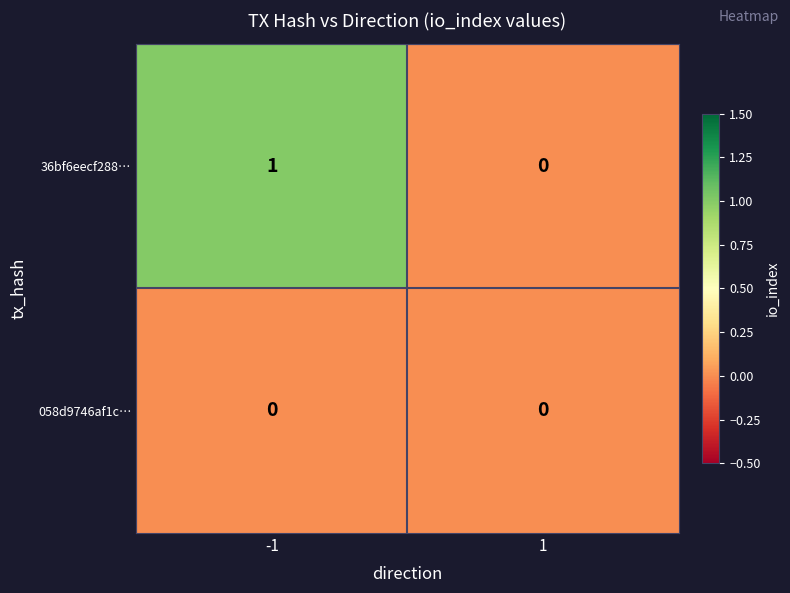

Is it true that 36bf6eecf288… equals 0 at 1?

True